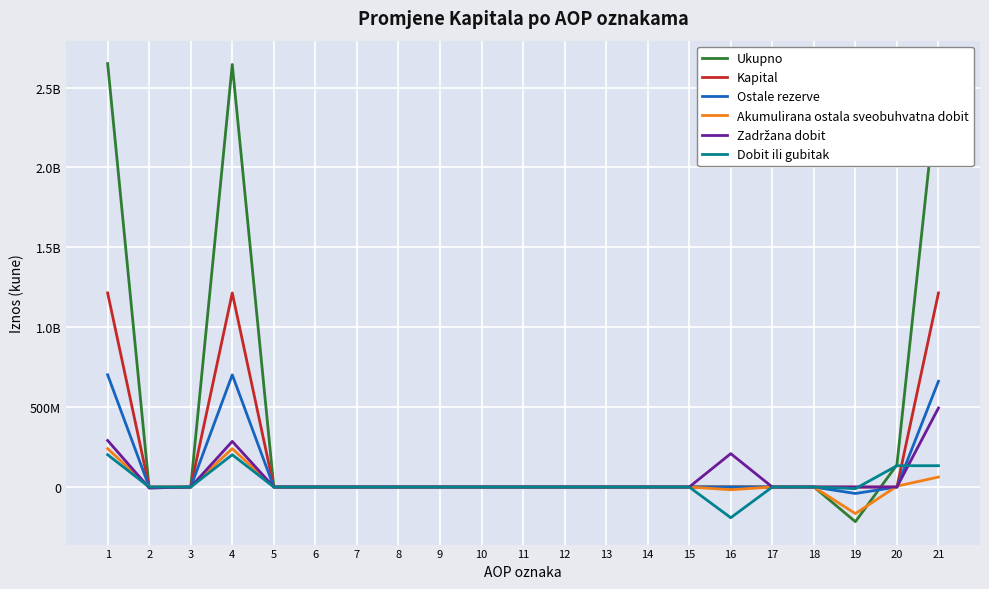

Rank the series by their maximum value, from highest to lowest.

Ukupno, Kapital, Ostale rezerve, Zadržana dobit, Akumulirana ostala sveobuhvatna dobit, Dobit ili gubitak